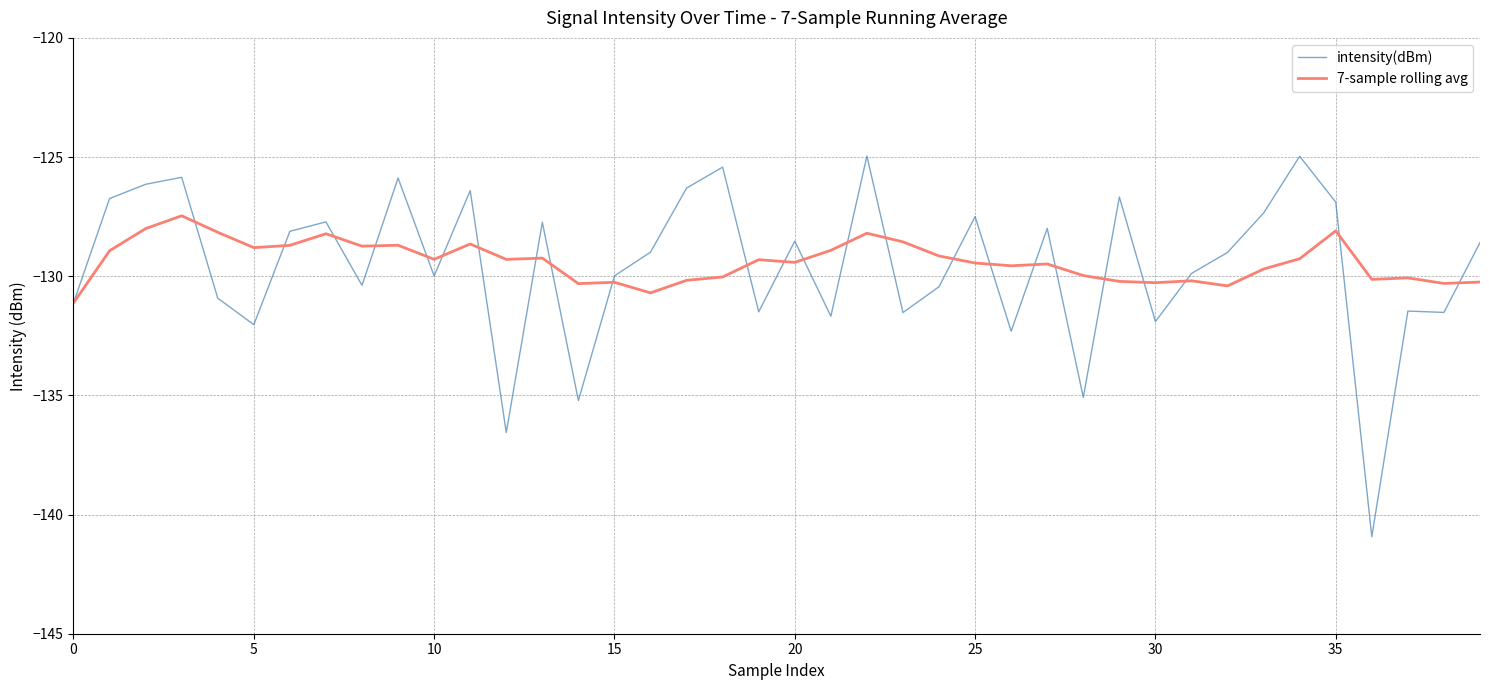

What is the difference between the second highest and minimum values in the 7-sample rolling avg series?

3.1